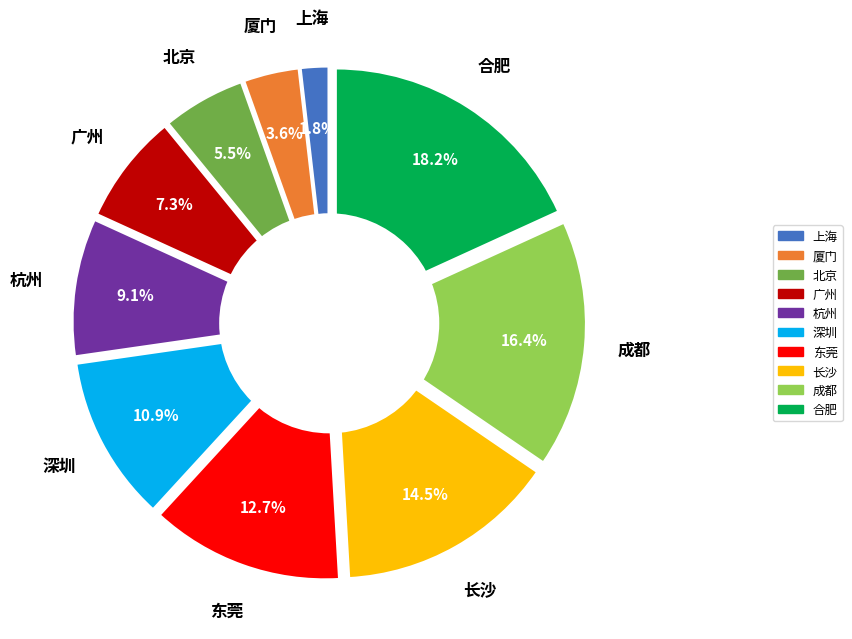

What is the change in value from 上海 to 长沙?

+35